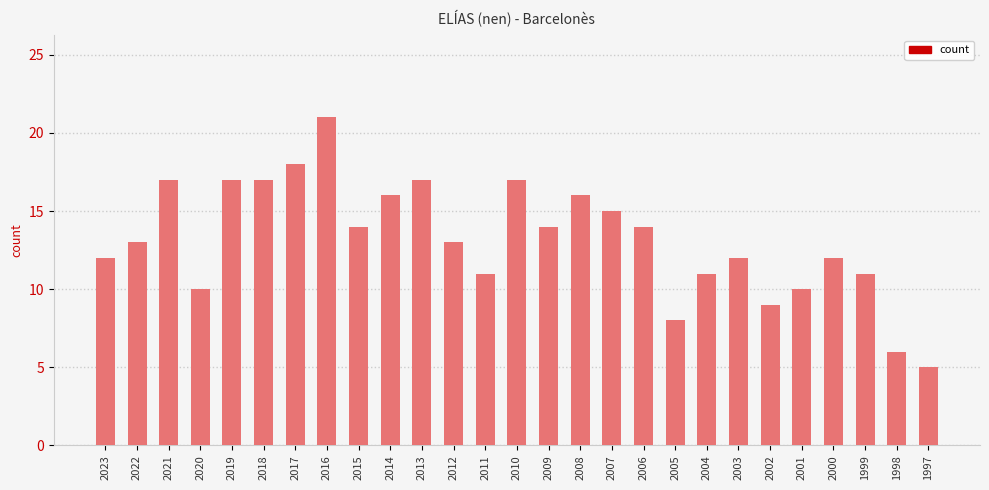

Are the bars grouped side by side (vs. stacked)?

No